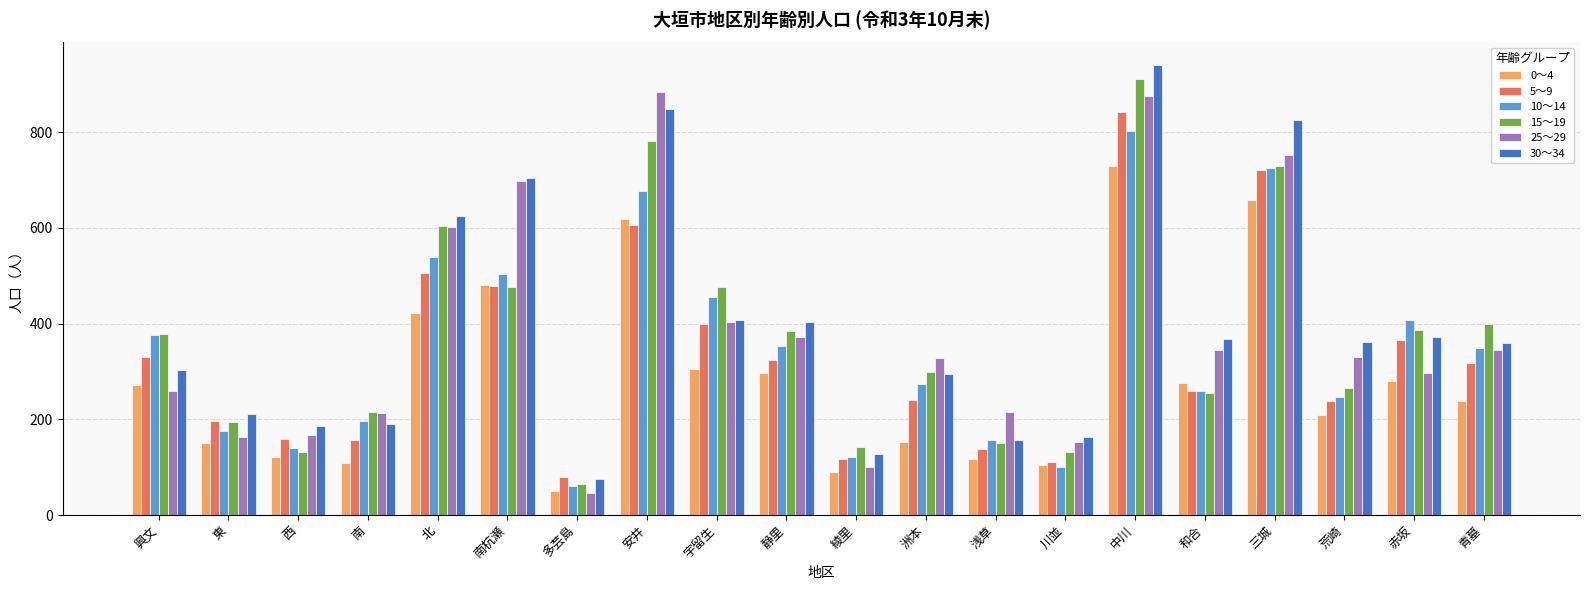

Which series has the largest total across all categories?

30～34